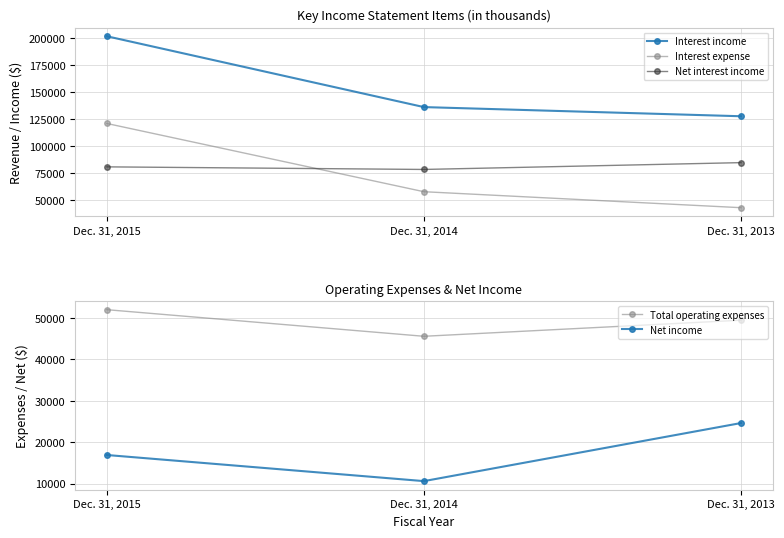

Is this an area chart (filled region under the line)?

No